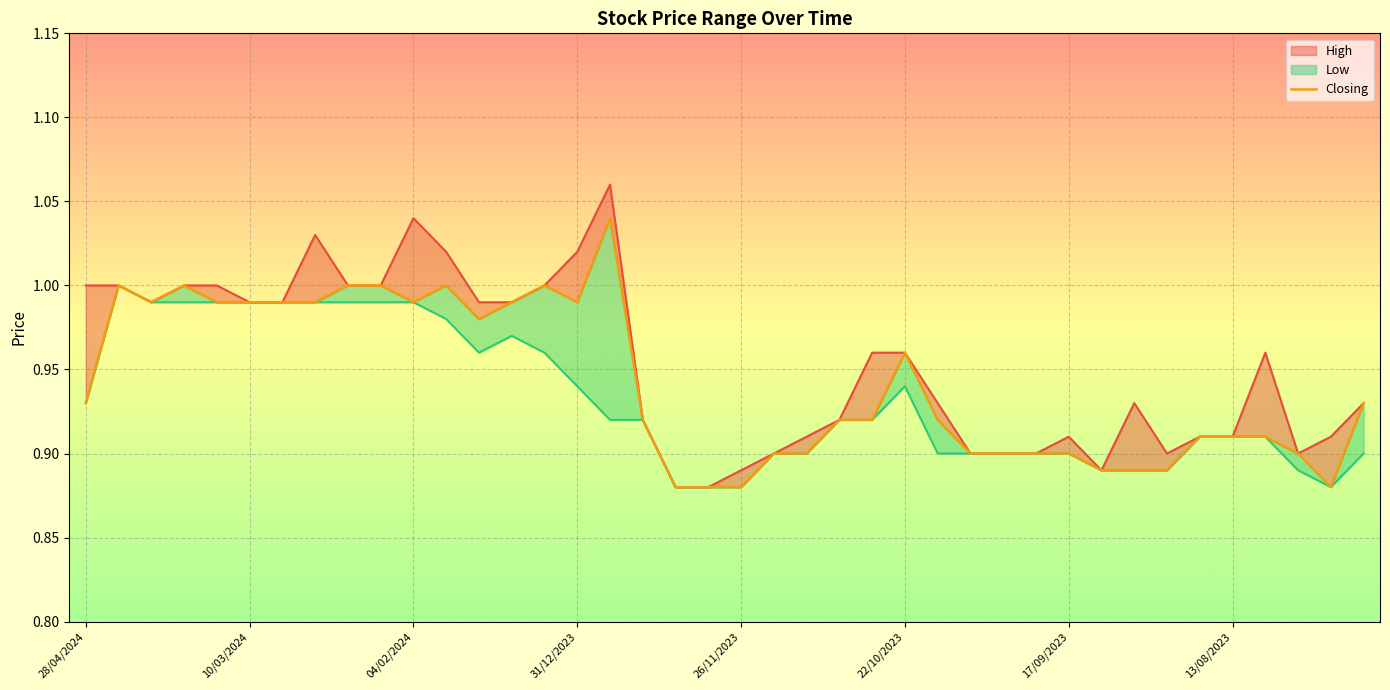

What is the value of the 27th point from the left?

0.9